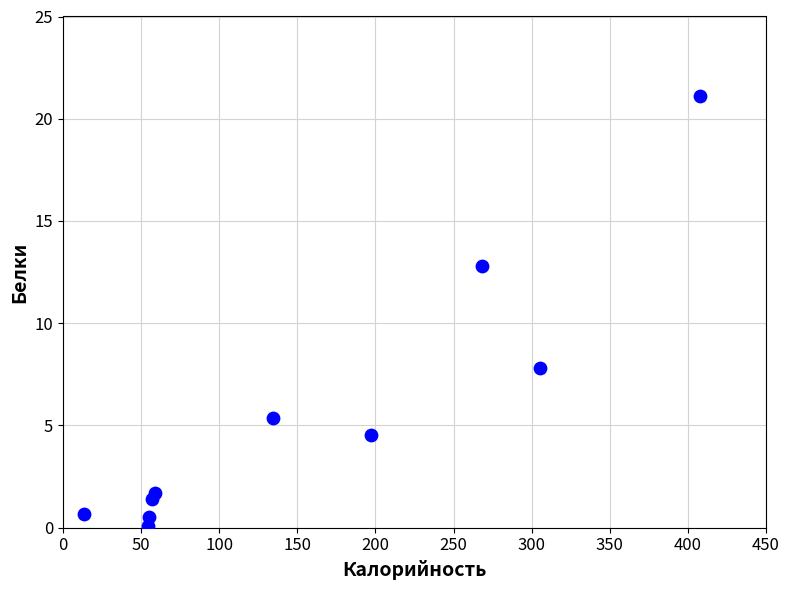

What is the average X value?

155.1